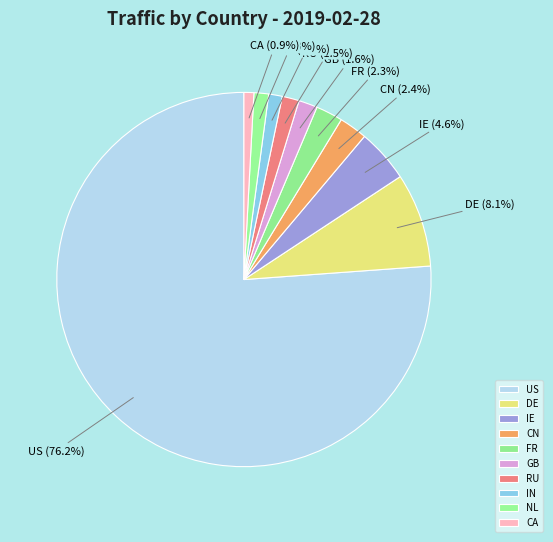

Does CA account for over 50% of the chart?

No